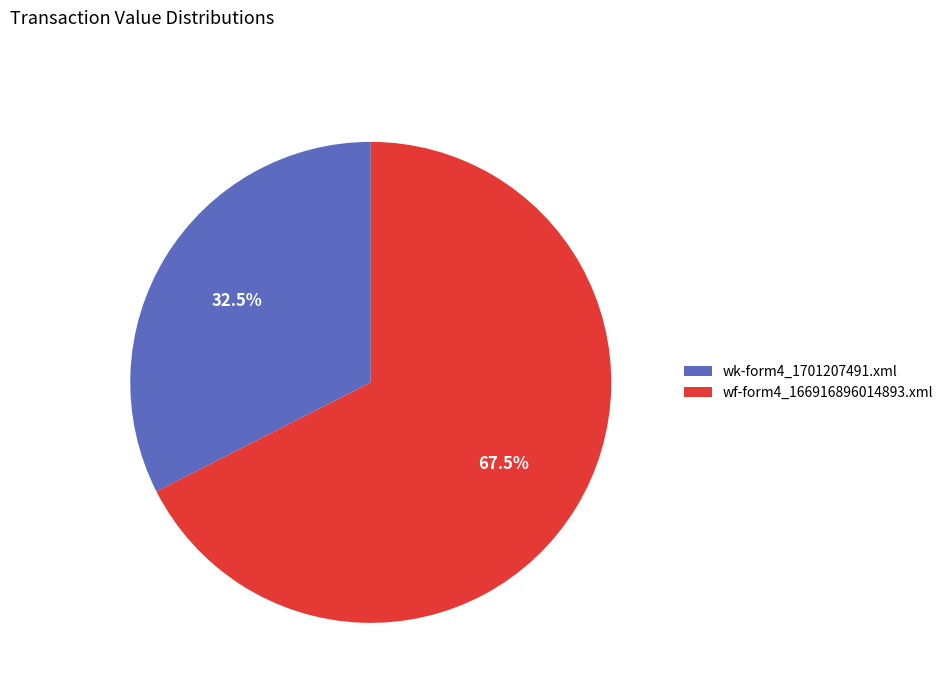

The wk-form4_1701207491.xml slice represents 22% of the pie. True or false?

False